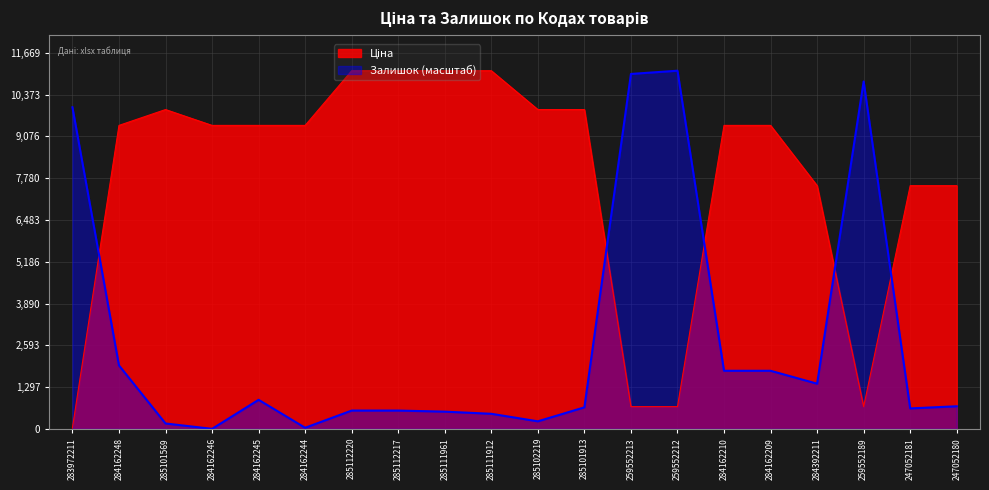

Which series has the largest total across all categories?

Ціна